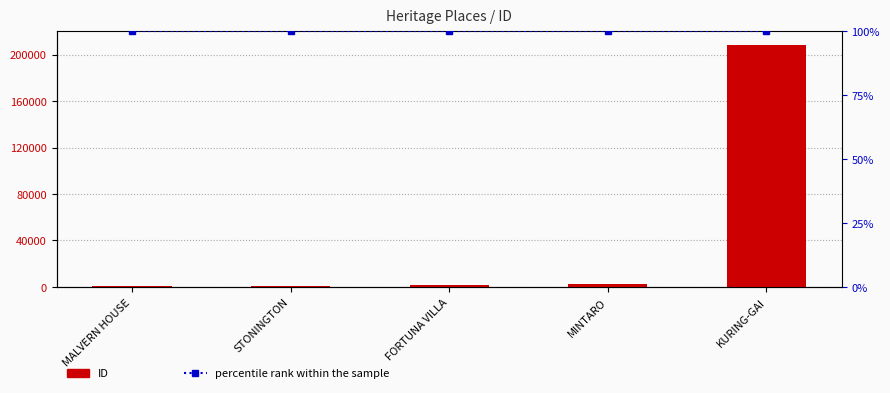

Count the number of categories in the chart.

5